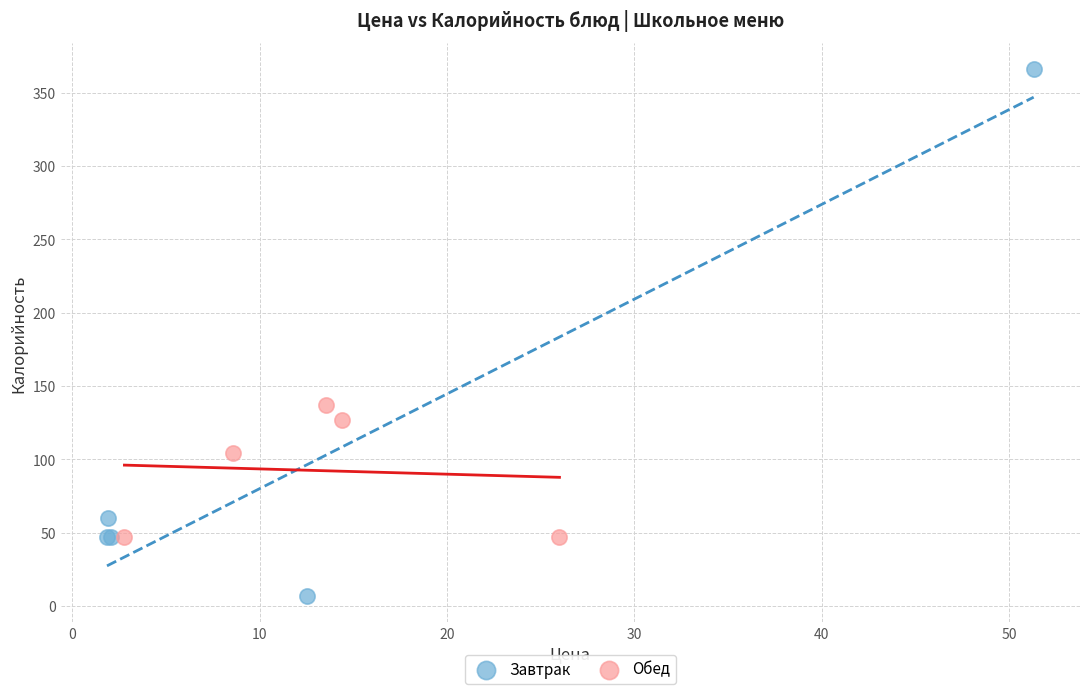

Which series has the largest Y range (max minus min)?

Завтрак